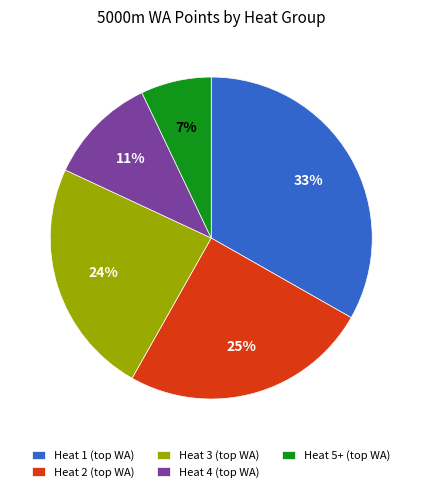

To the nearest percent, what is the average slice percentage?

20%